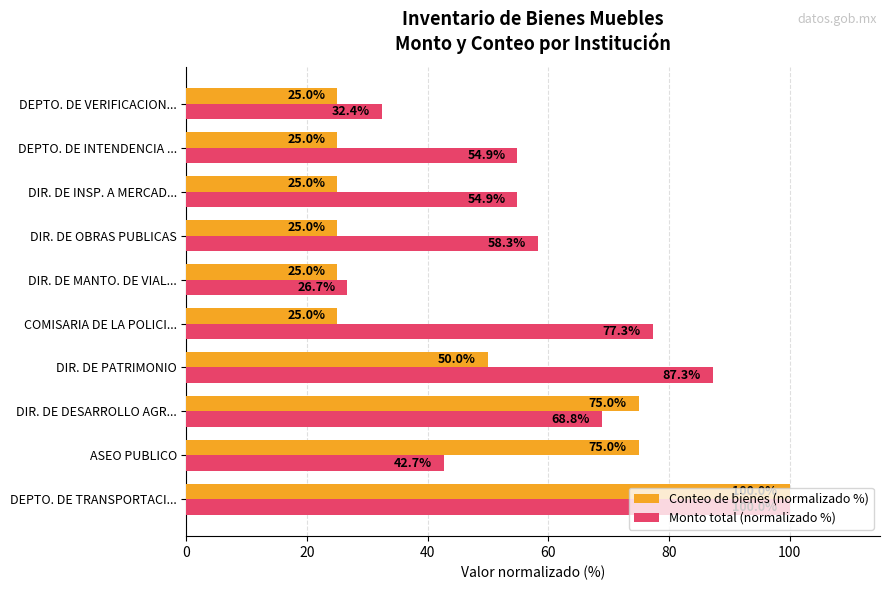

Which category has the highest value in the Monto total (normalizado %) series?

DEPTO. DE TRANSPORTACI...